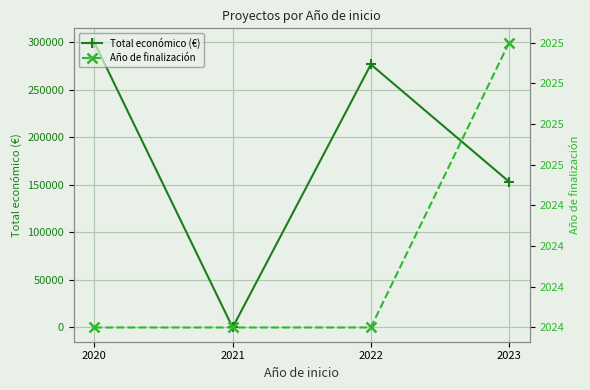

Where is Año de finalización nearest to the value 2024?

2020